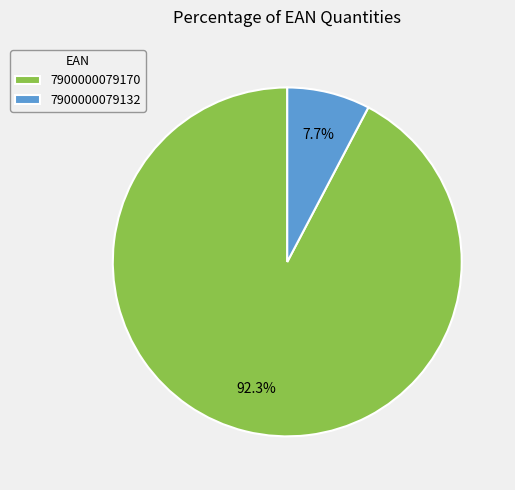

What is the largest slice in the pie chart?

7900000079170